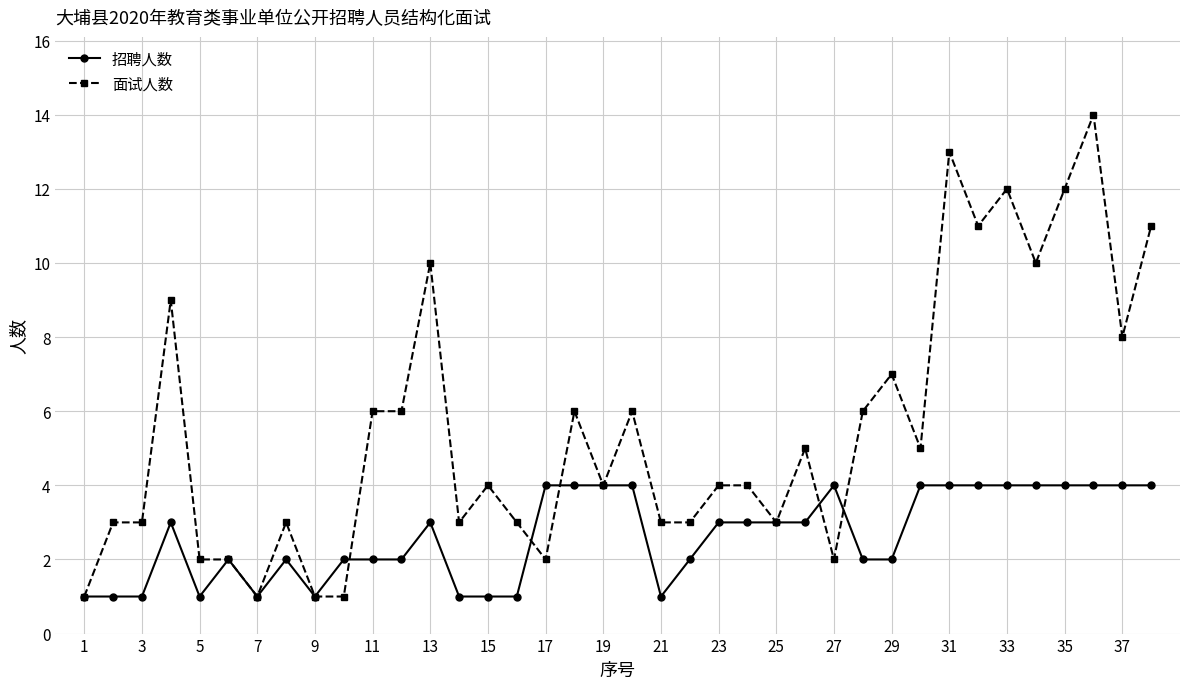

What is the sum of all 招聘人数 values?

100